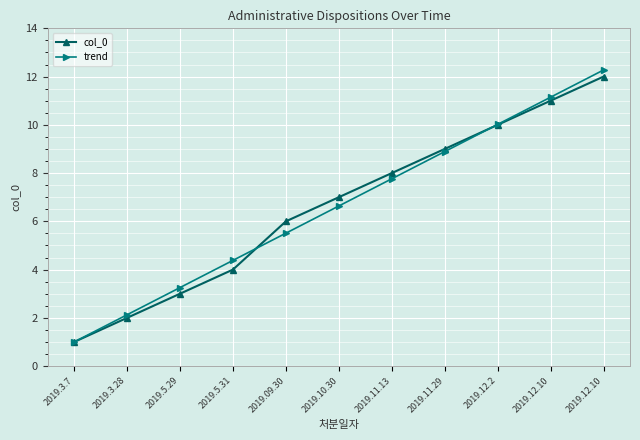

What is the approximate value of col_0 at 2019.11.13?

8.0